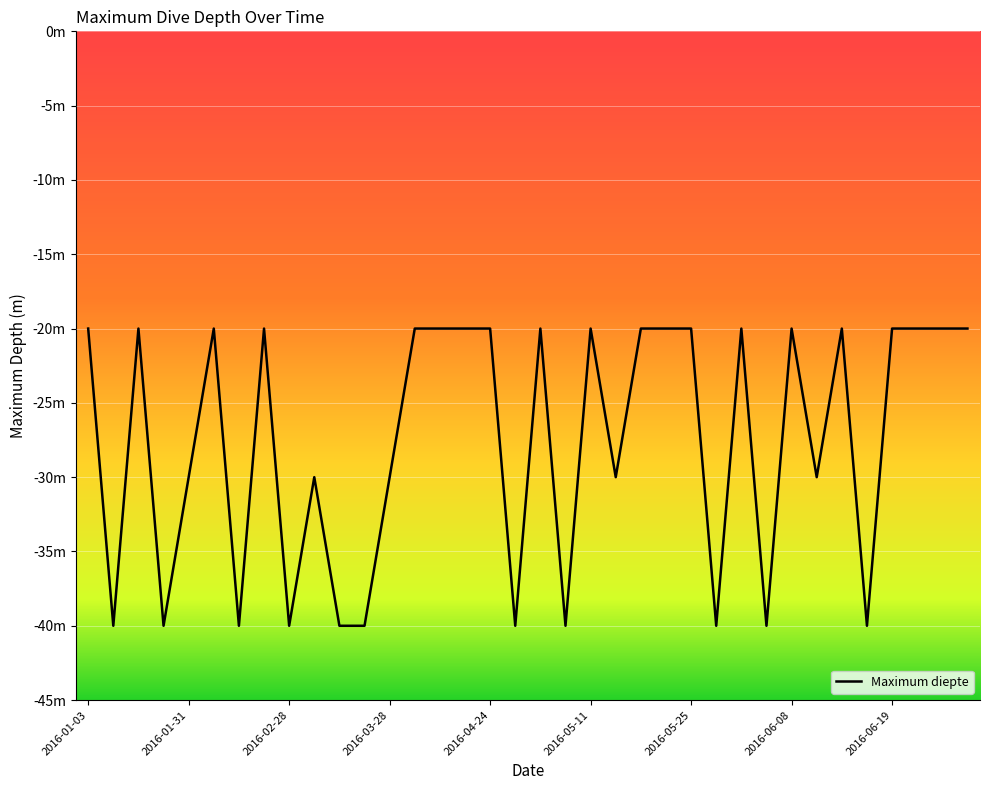

Does the chart display data point markers on the line(s)?

No